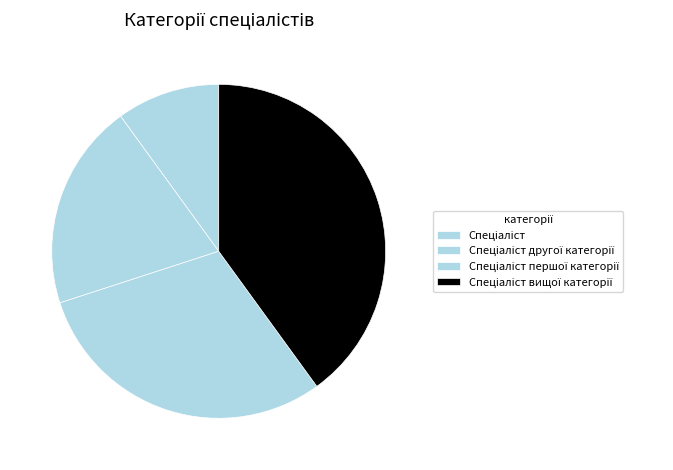

Is there a majority slice in this chart?

No